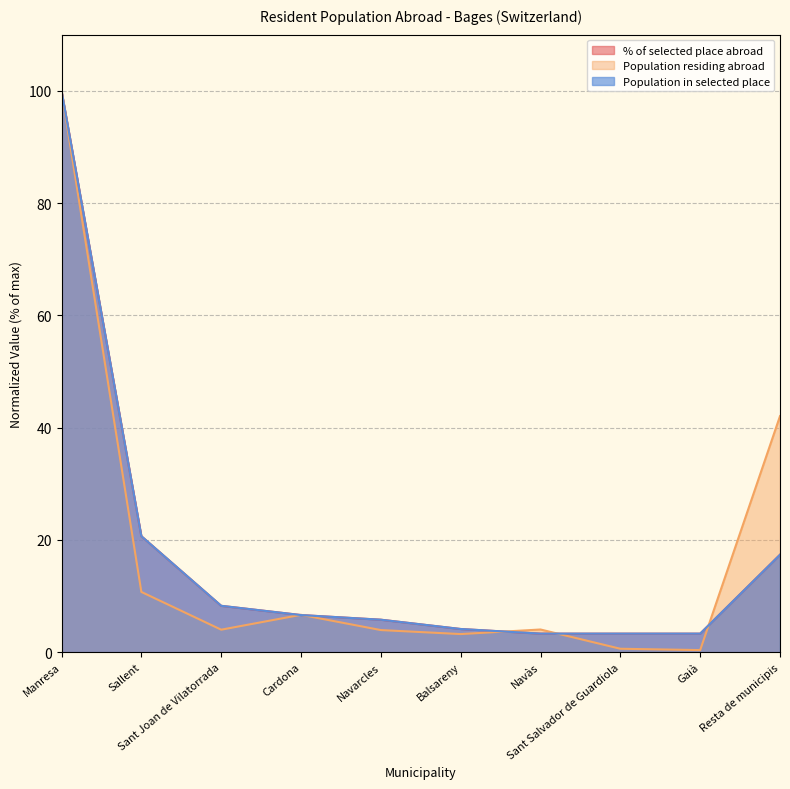

True or false: % of selected place abroad has a value of 157.9 at Manresa.

False